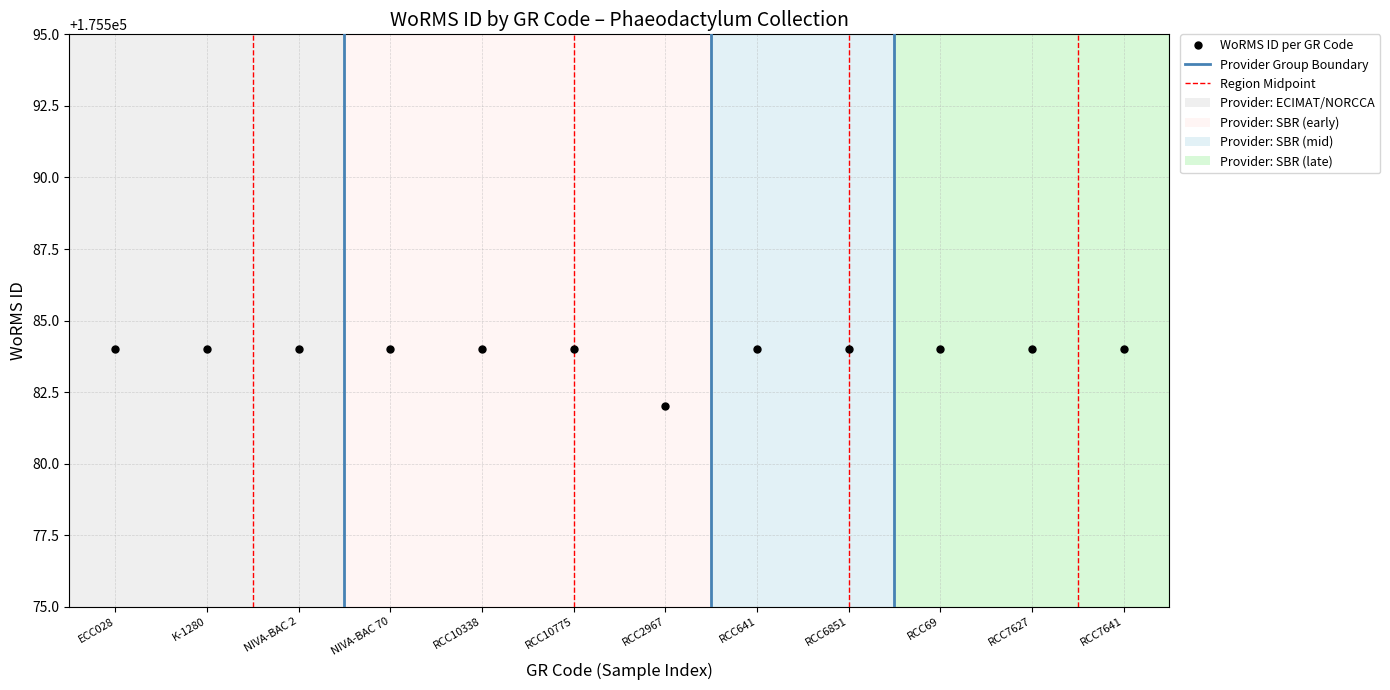

How many categories are shown in the chart?

12